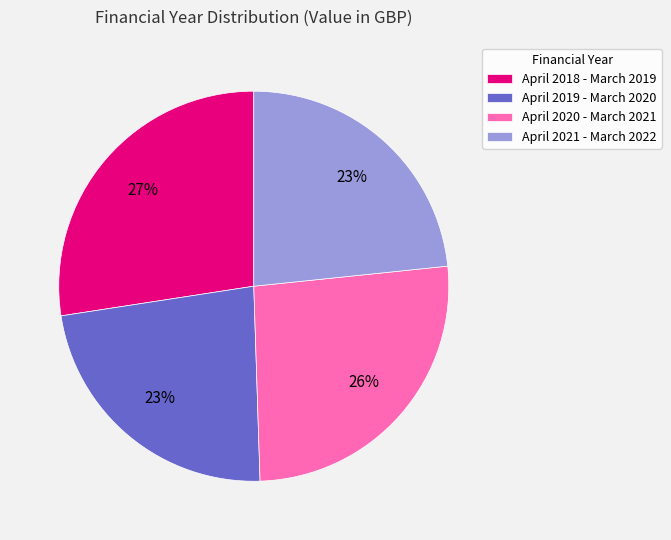

Does any single category account for the majority?

No